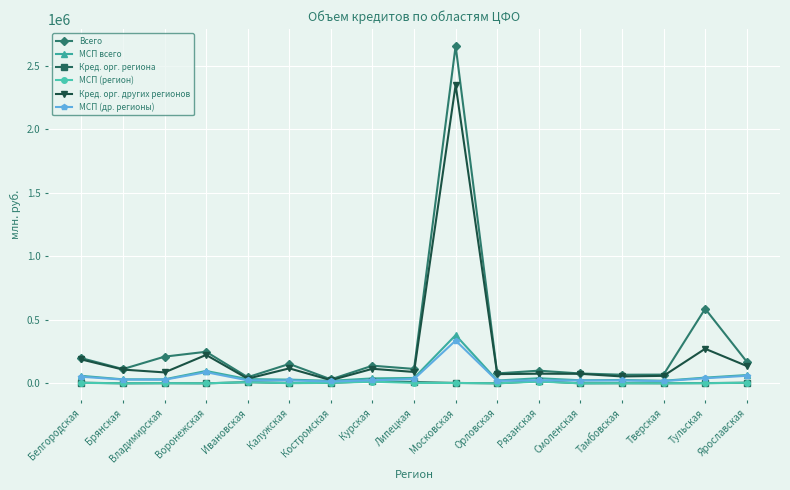

Which series has the largest range (max minus min)?

Всего